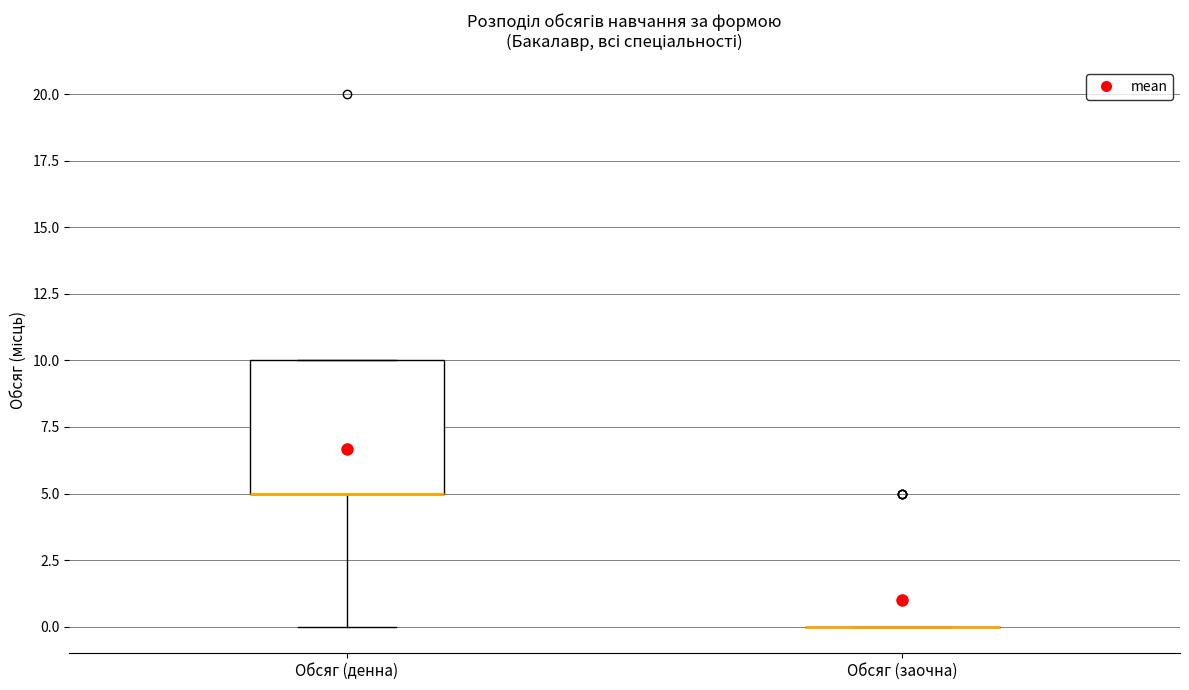

Reading left to right, transcribe this box plot: for each box, give where its median line is, the range the box spans, and where its two whiskers end, as read against the y-axis. The values are not printed on the chart, so give them approximately, as read against the axis.

Обсяг (денна): median 5 (drawn on the box's lower edge), box 5 to 10, whiskers 0 to 10
Обсяг (заочна): box collapsed to a line at 0, whiskers 0 to 0